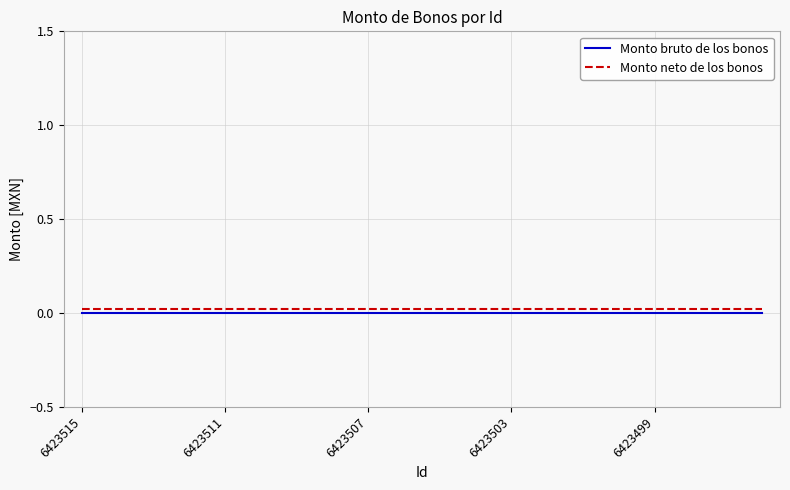

True or false: Monto neto de los bonos and Monto bruto de los bonos intersect in this chart.

False